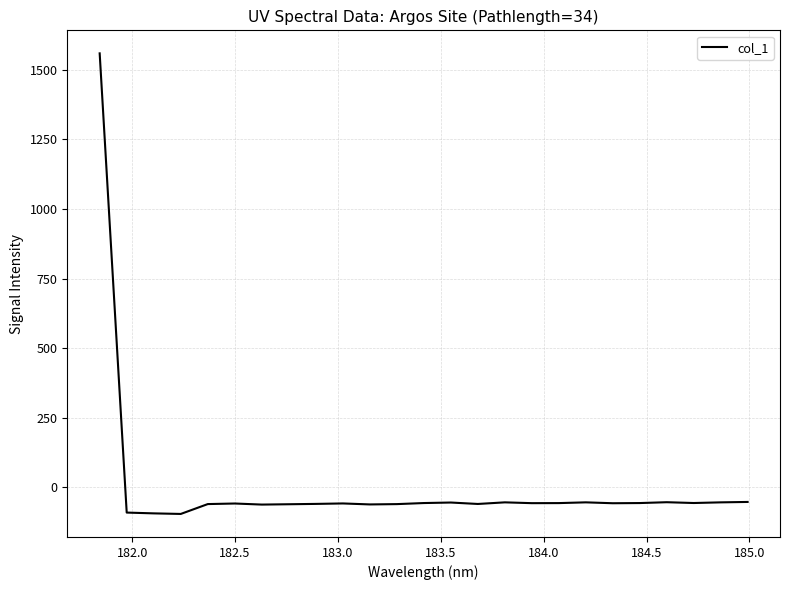

What is the difference between the maximum and minimum values?

1653.0